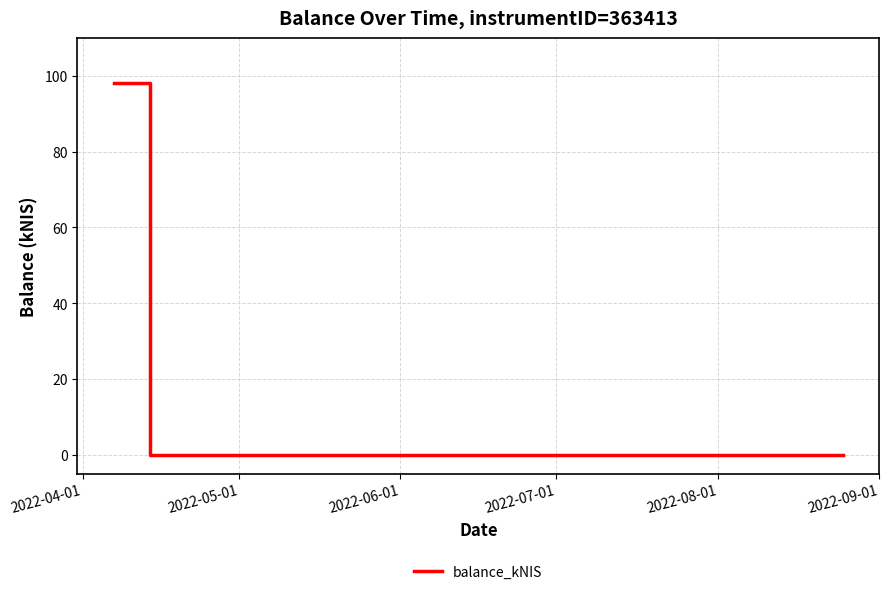

What is the difference between the maximum and minimum values?

98.0